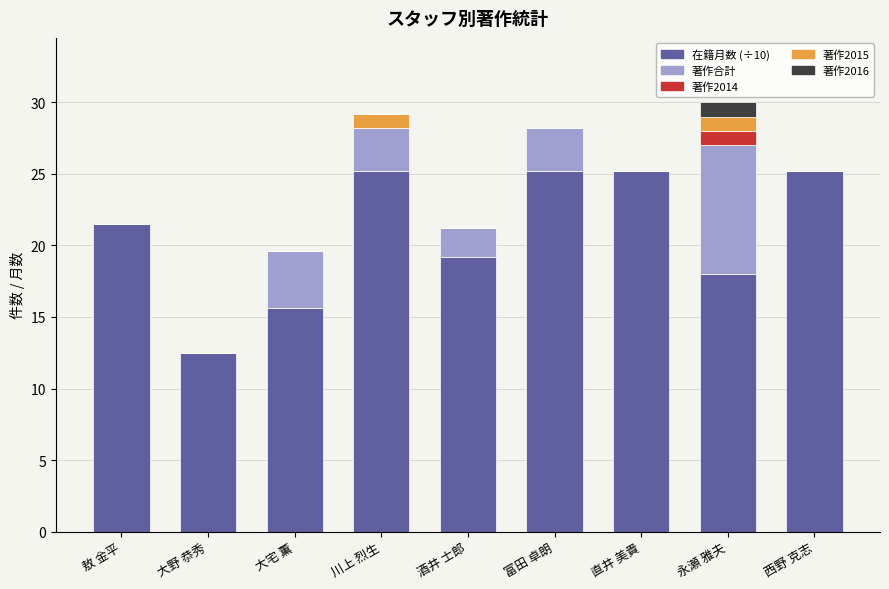

What is the highest value of the 在籍月数 (÷10) series?

25.2